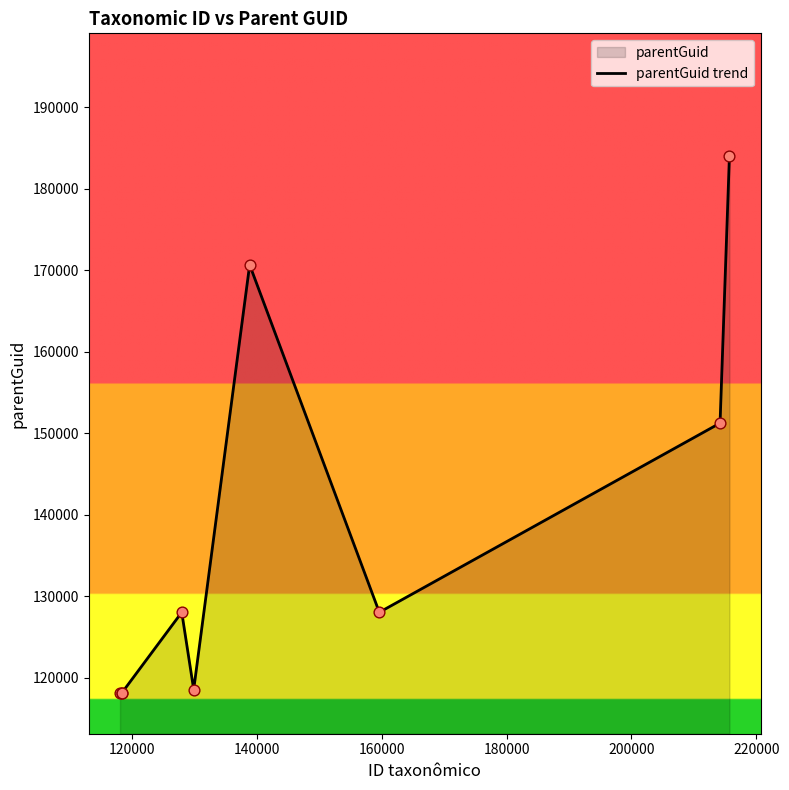

What is the greatest value displayed?

184044